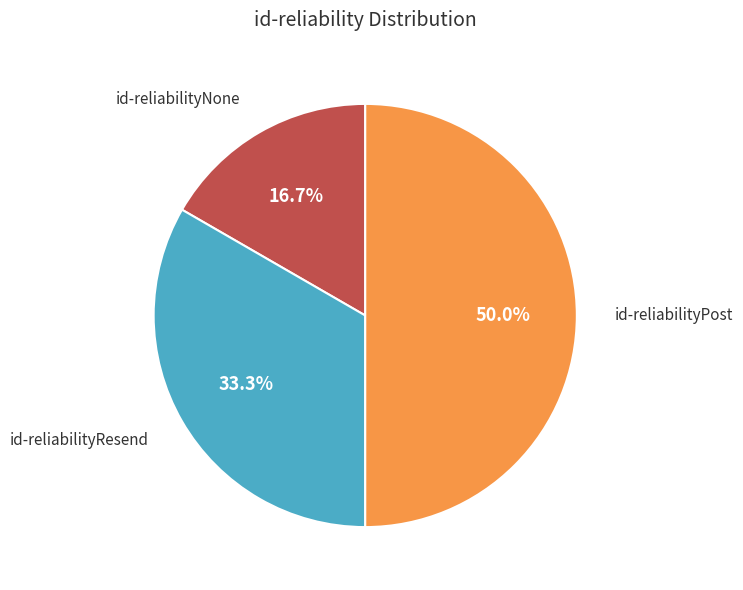

Is id-reliabilityResend the majority of the pie?

No